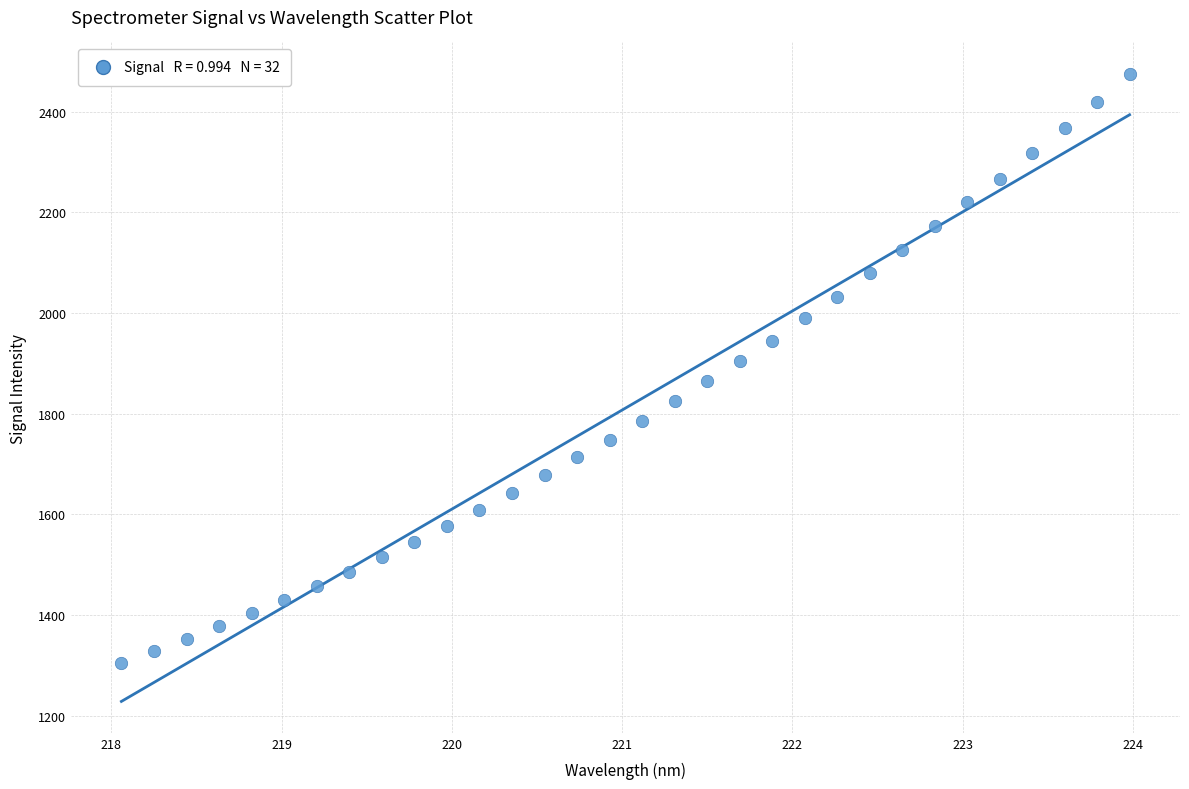

What is the range of Y values (max minus min)?

1170.3